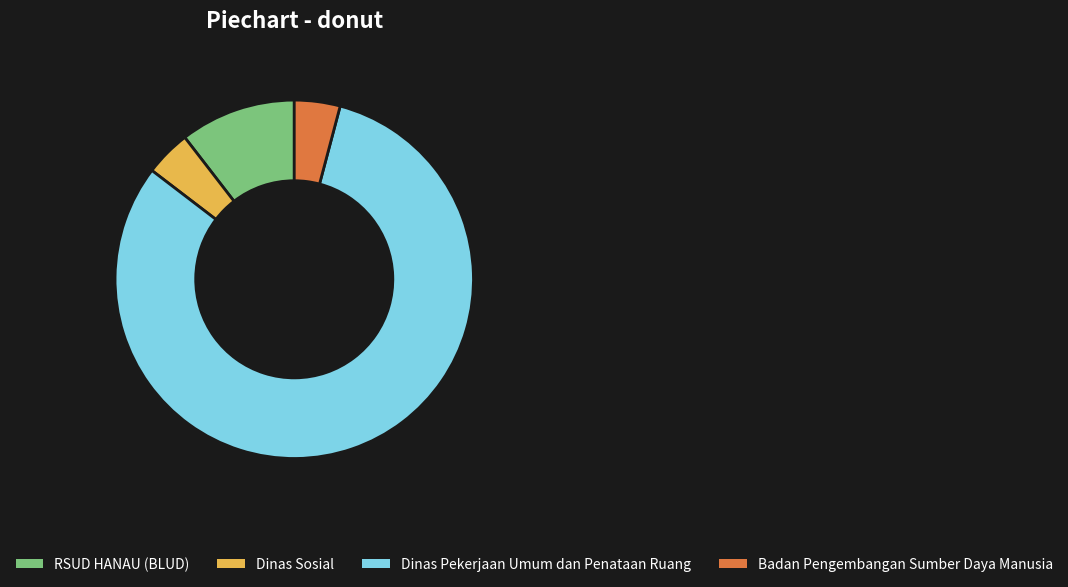

How many segments does this pie chart have?

4